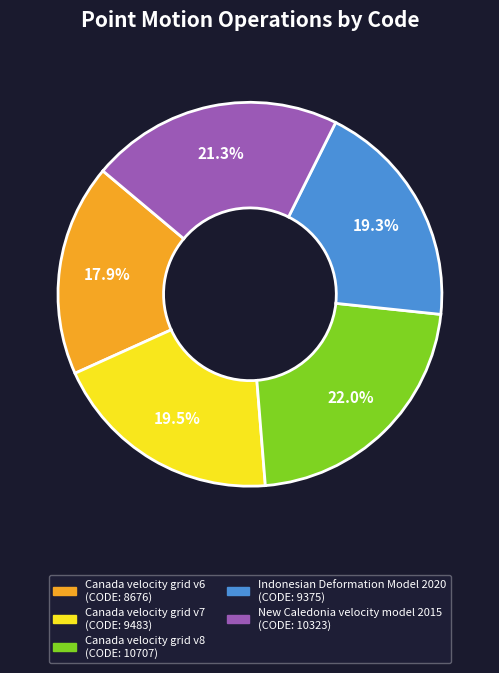

What percentage is the Canada velocity grid v8 slice, to the nearest percent?

22%